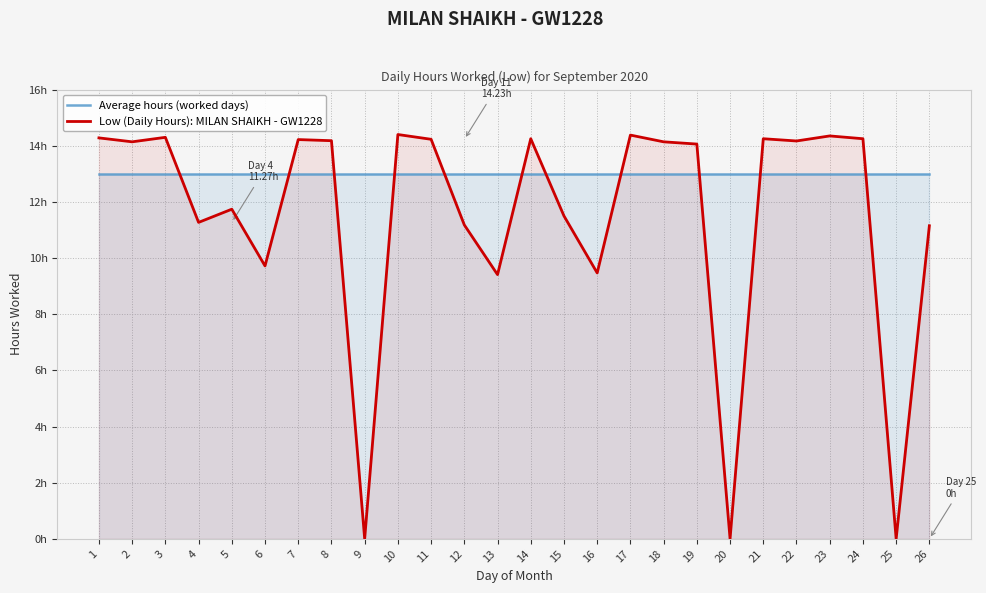

Read the Average hours (worked days) value at 9.

13.0